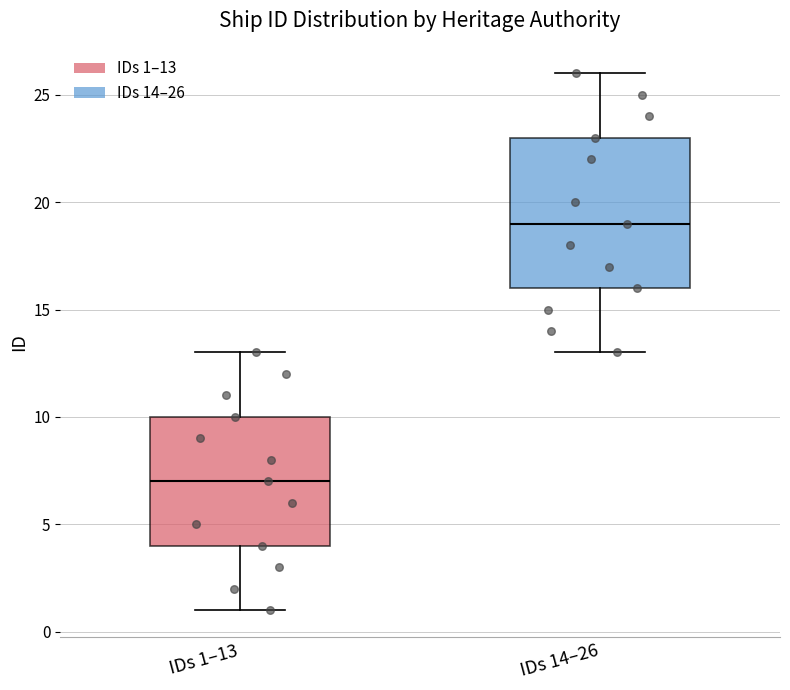

Which box's median line is the highest?

IDs 14–26